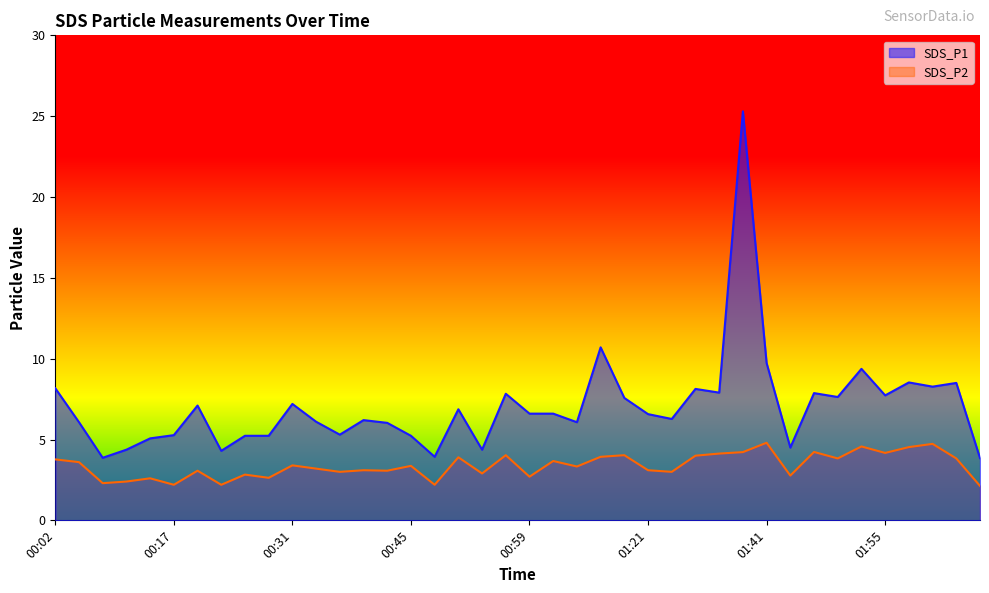

Reading left to right, what are all the values shown in this chart?

SDS_P1: 8.2	6.1	3.9	4.4	5.1	5.3	7.1	4.3	5.2	5.2	7.2	6.1	5.3	6.2	6.0	5.2	3.9	6.9	4.4	7.8	6.6	6.6	6.1	10.7	7.6	6.6	6.3	8.1	7.9	25.3	9.7	4.5	7.9	7.6	9.4	7.7	8.5	8.3	8.5	3.9
SDS_P2: 3.8	3.6	2.3	2.4	2.6	2.2	3.1	2.2	2.8	2.6	3.4	3.2	3.0	3.1	3.1	3.4	2.2	3.9	2.9	4.0	2.7	3.7	3.3	3.9	4.0	3.1	3.0	4.0	4.1	4.2	4.8	2.8	4.2	3.8	4.6	4.2	4.5	4.7	3.8	2.1